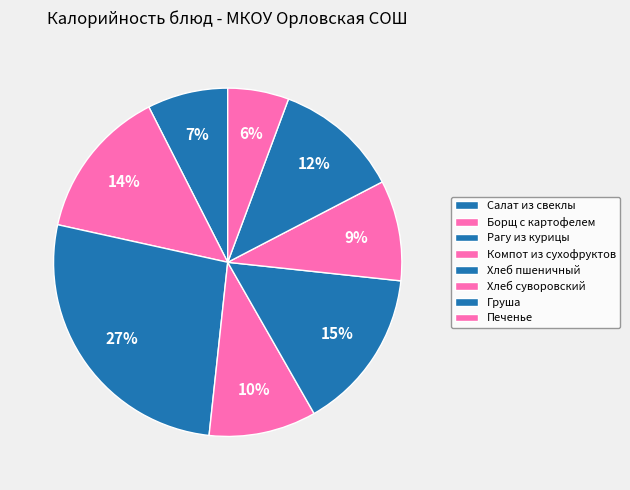

How many segments does this pie chart have?

8